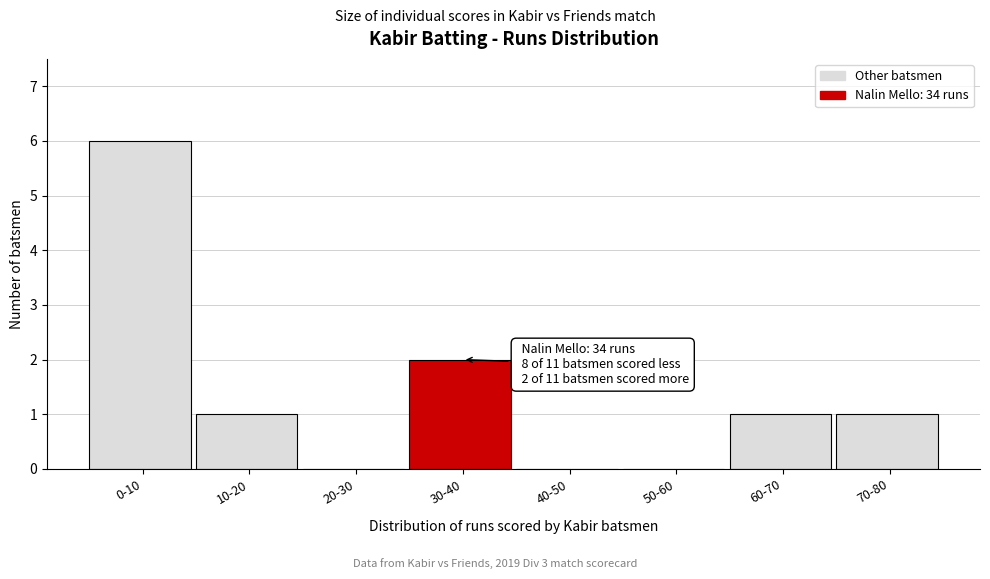

Reading right to left, list all the values displayed in this chart.

70-80=1	60-70=1	50-60=0	40-50=0	30-40=2	20-30=0	10-20=1	0-10=6